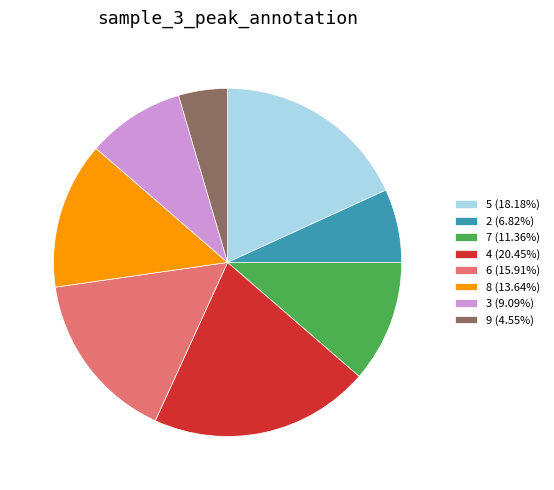

True or false: 5 accounts for 18% of the total.

True